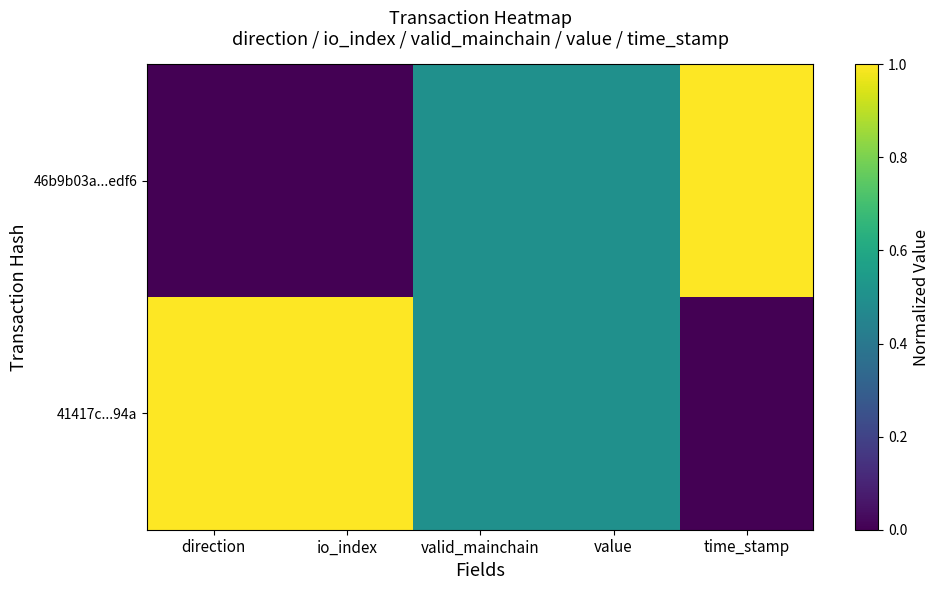

At which category does the chart reach its minimum across all series?

direction